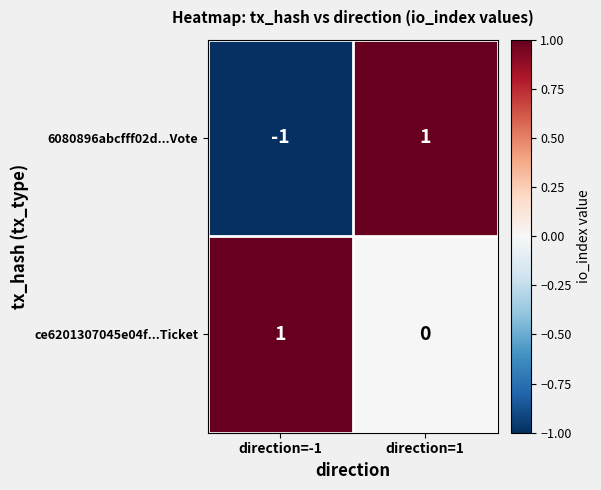

True or false: 6080896abcfff02d...Vote has a value of -1 at direction=-1.

True